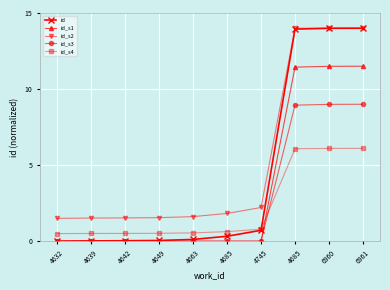

What is the total value across all series at 6960?

54.6